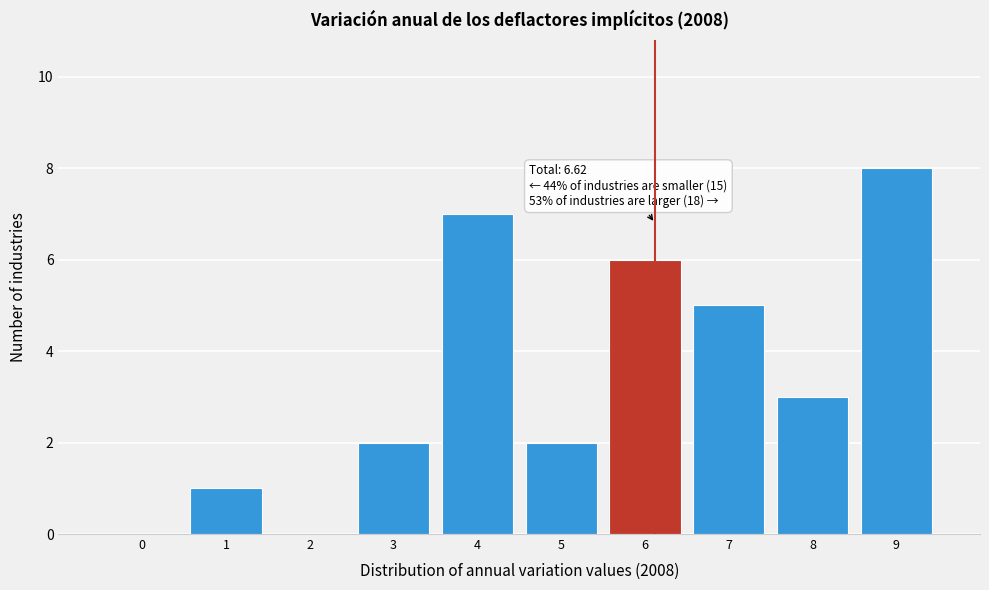

Reading right to left, what are all the values shown in this chart?

9=8	8=3	7=5	6=6	5=2	4=7	3=2	2=0	1=1	0=0